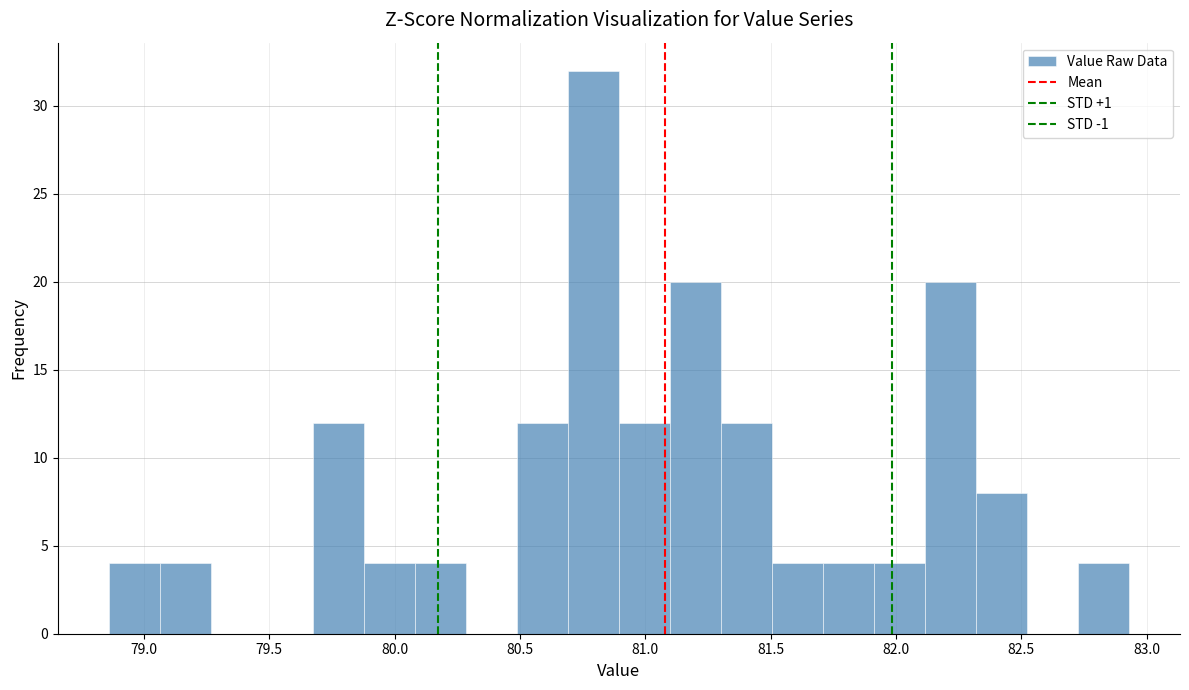

How tall is the bar that spans 81.50 to 81.70 on the x-axis? Neither the bar edges nor the heights are printed on the chart, so give them approximately, as read against the axes.

4